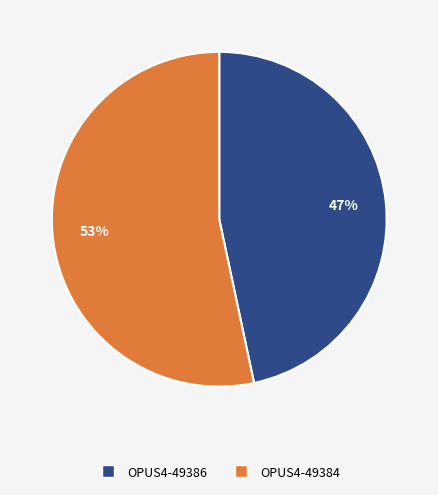

To the nearest percent, what is the average slice percentage?

50%